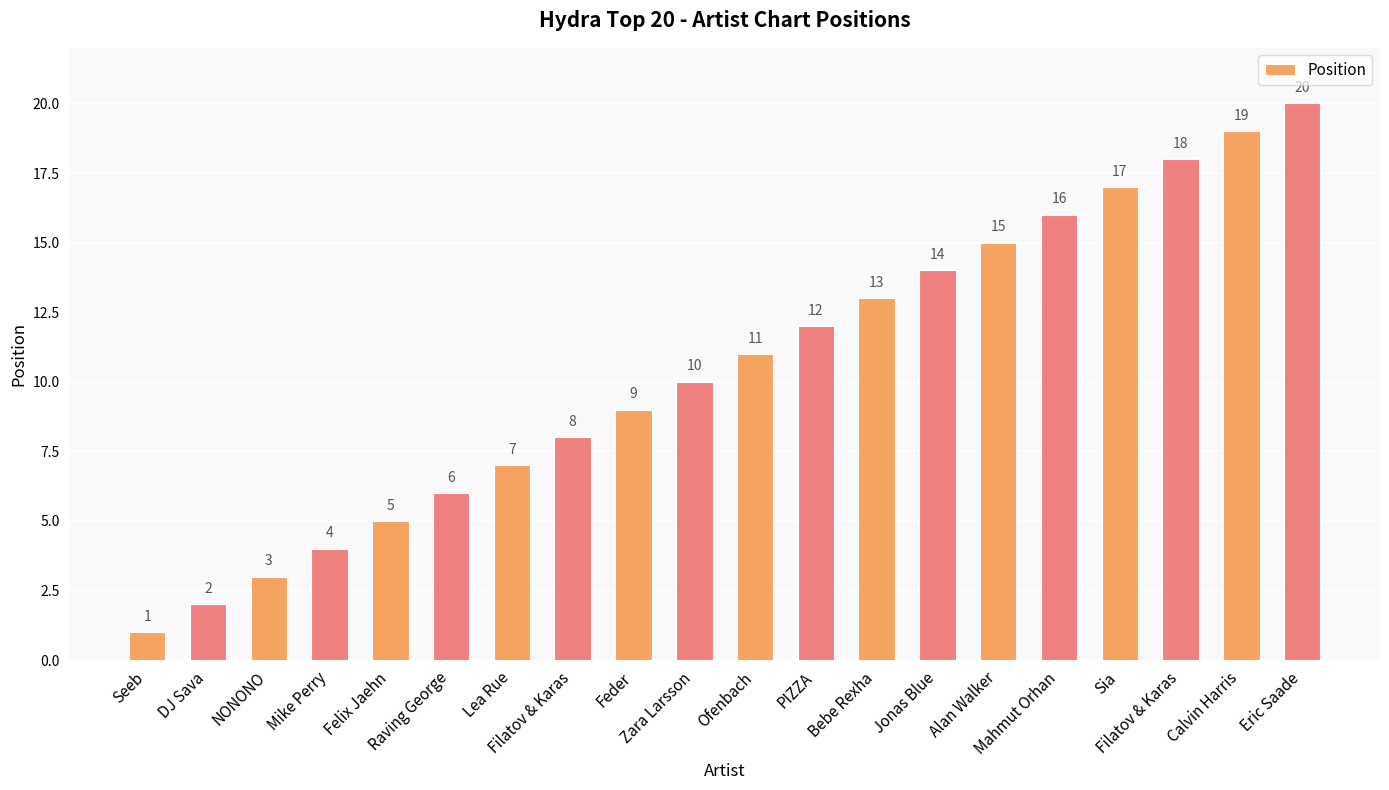

What value does the data have at Filatov & Karas?

18